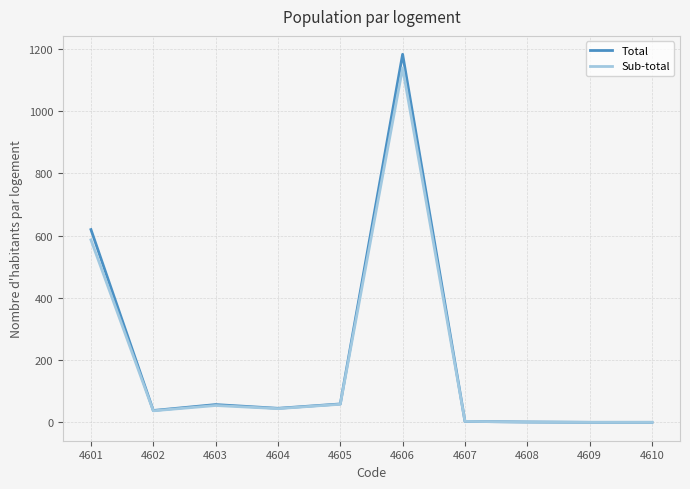

Which series has the widest spread of values?

Total